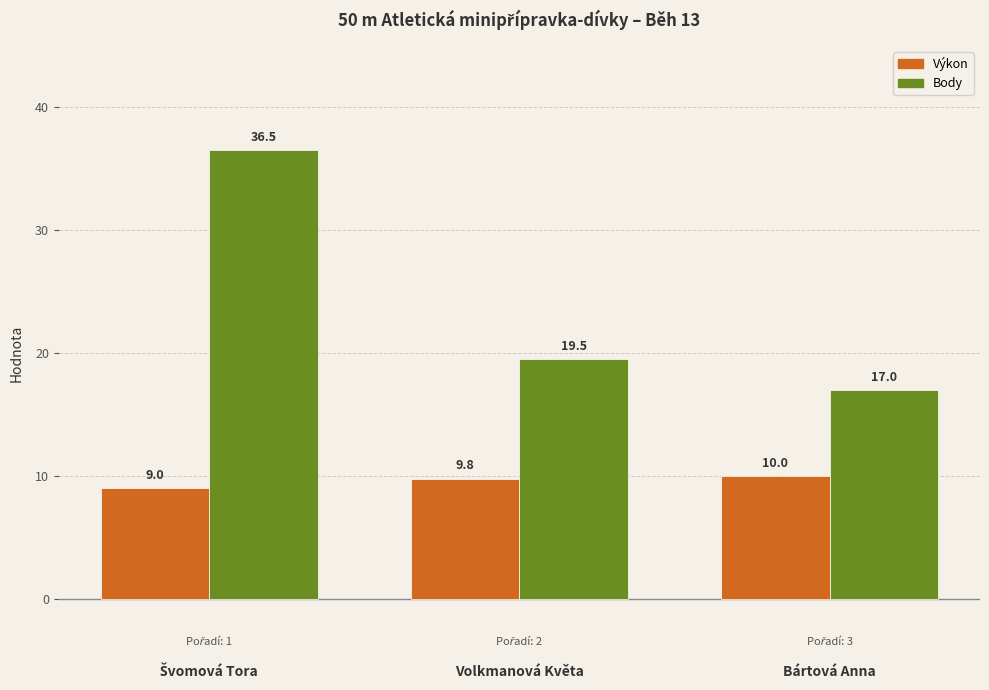

What is the sum of all Body values?

73.0